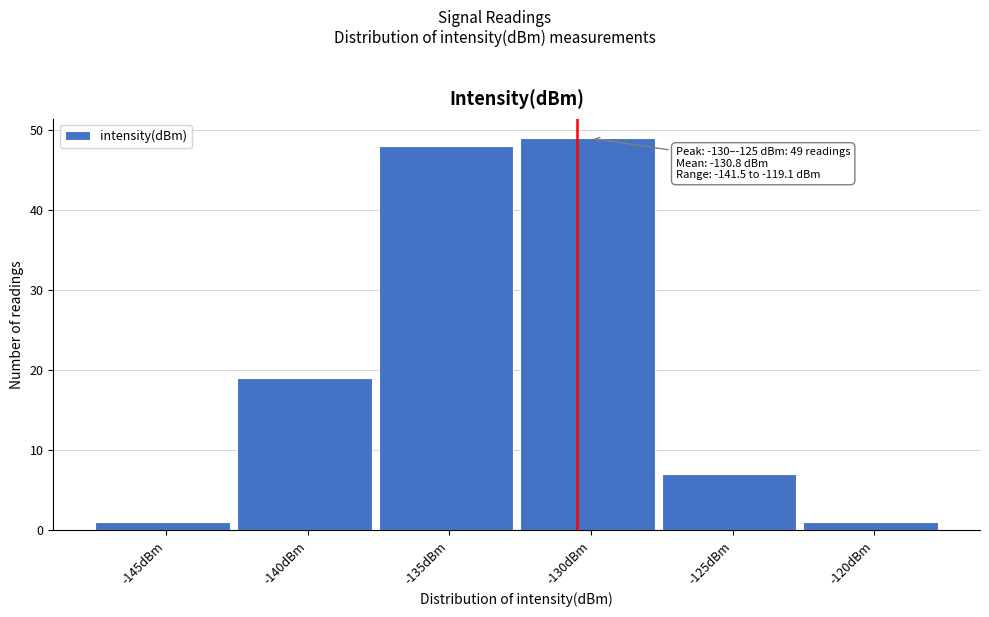

Reading right to left, extract all data points from this chart.

1	7	49	48	19	1